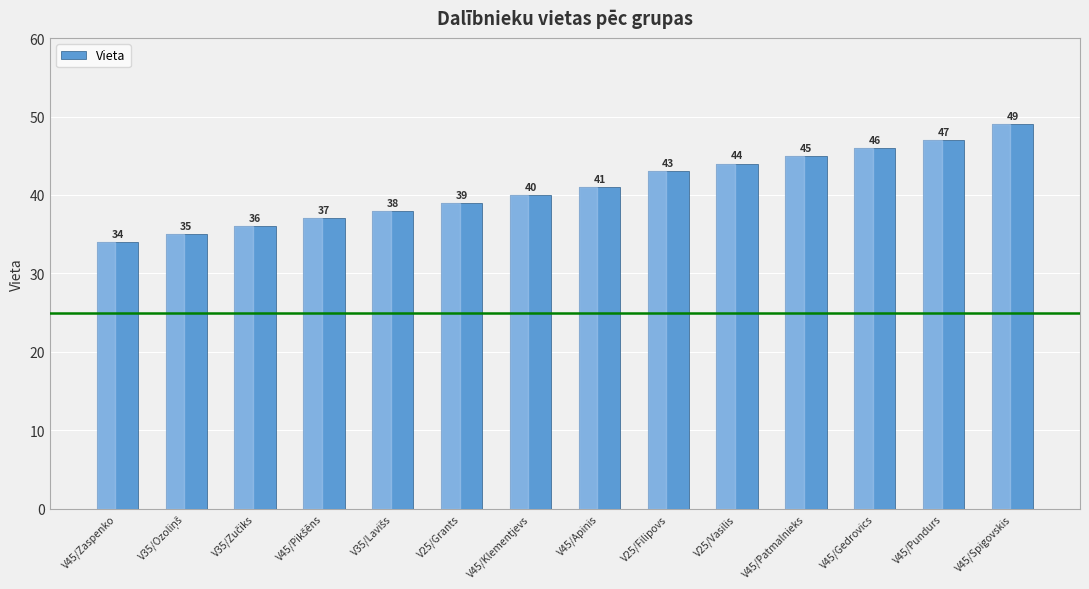

Are the bars grouped side by side (vs. stacked)?

No